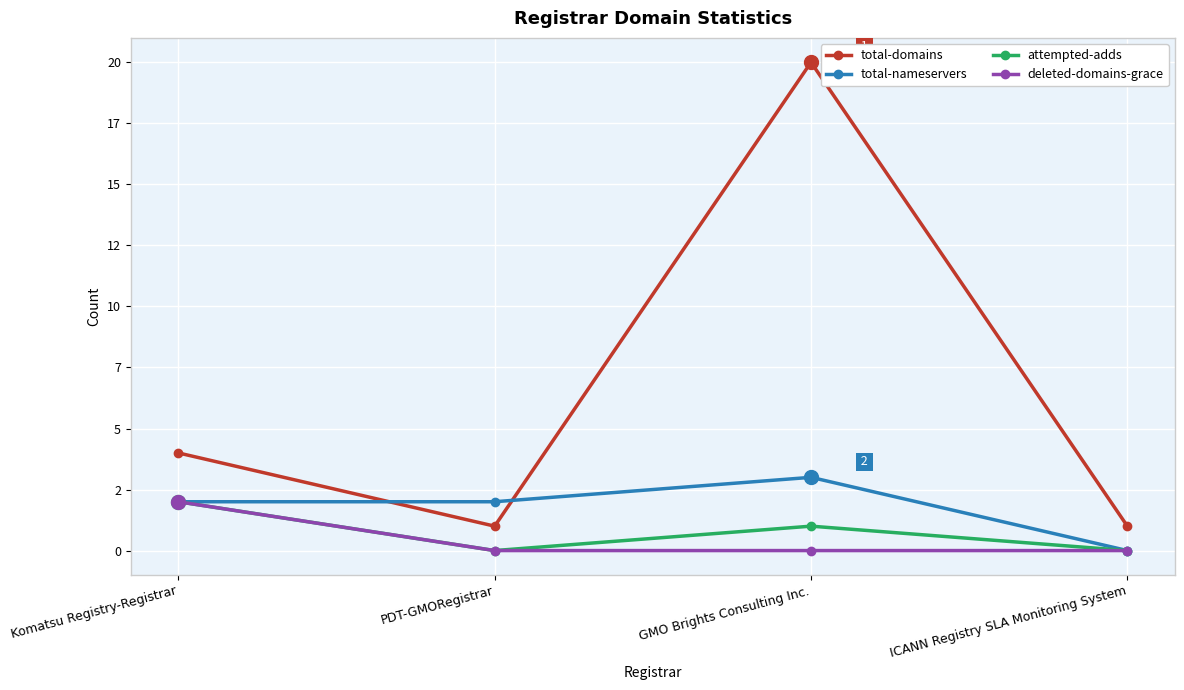

True or false: total-nameservers has more than 0 interior local peaks.

True